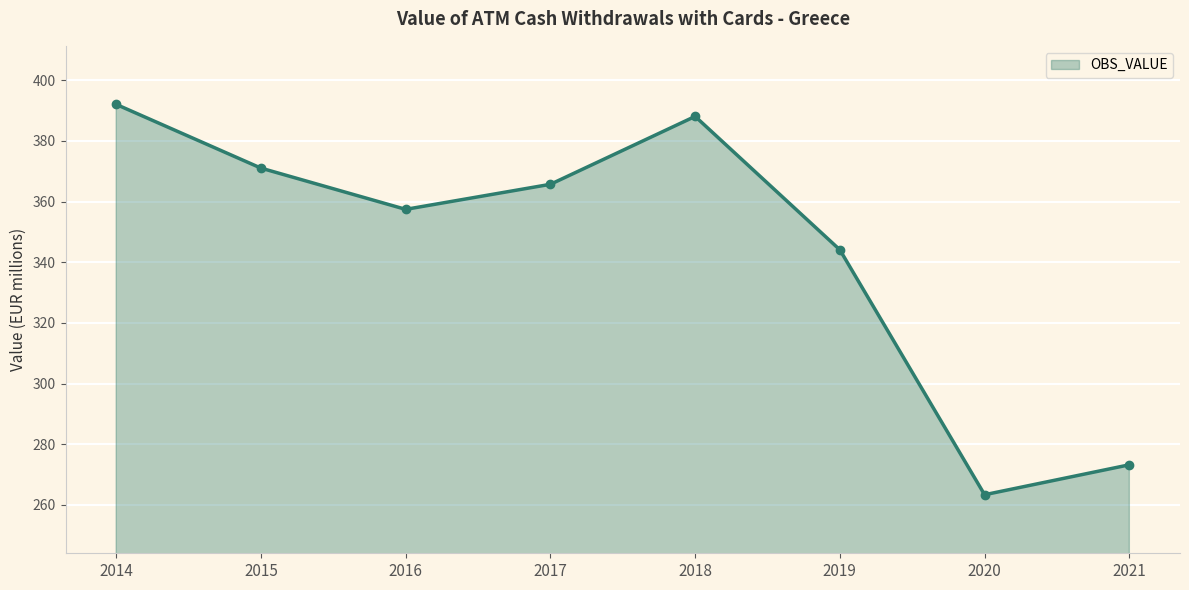

Count the number of values greater than 365.

4